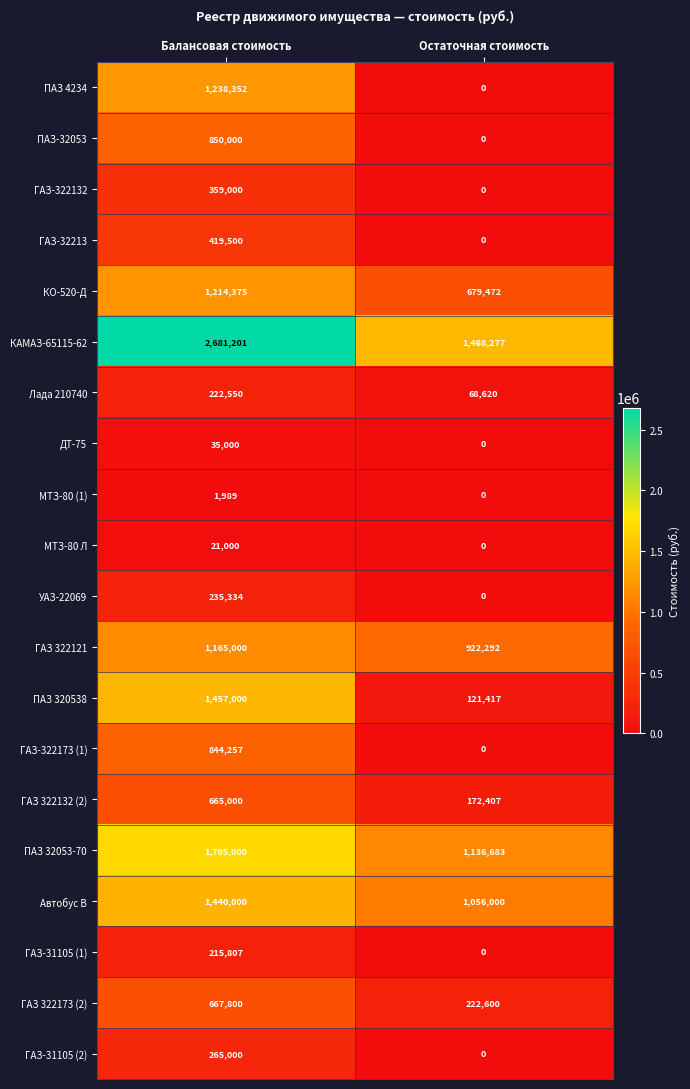

What is the approximate value of КАМАЗ-65115-62 at Остаточная стоимость, to the nearest 10?

1468280